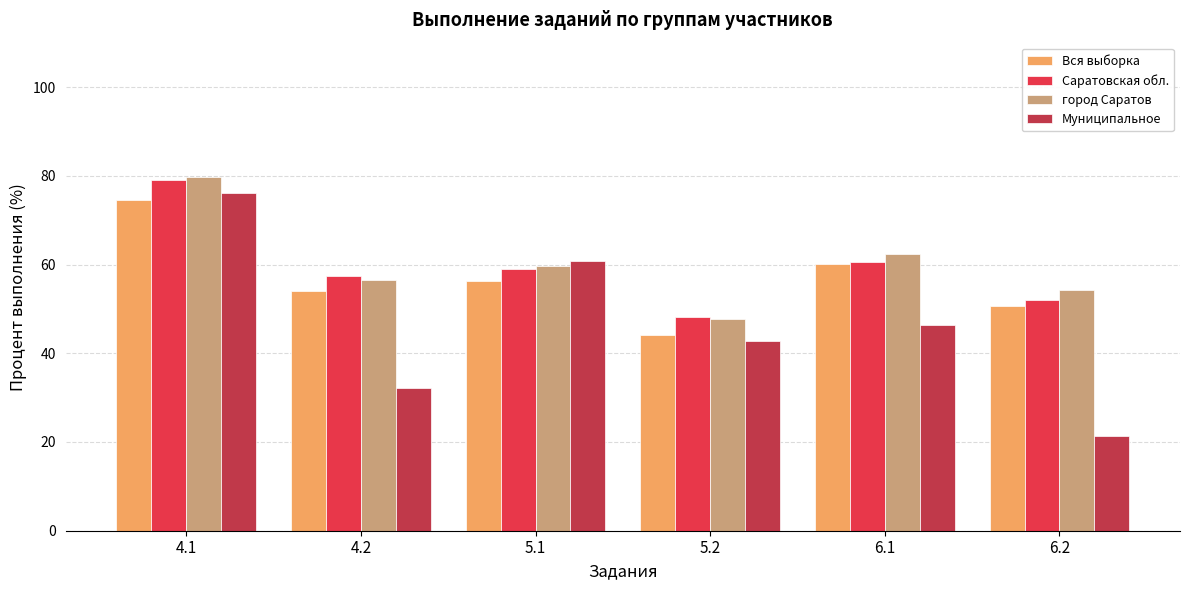

At which label is Вся выборка closest to 59?

6.1